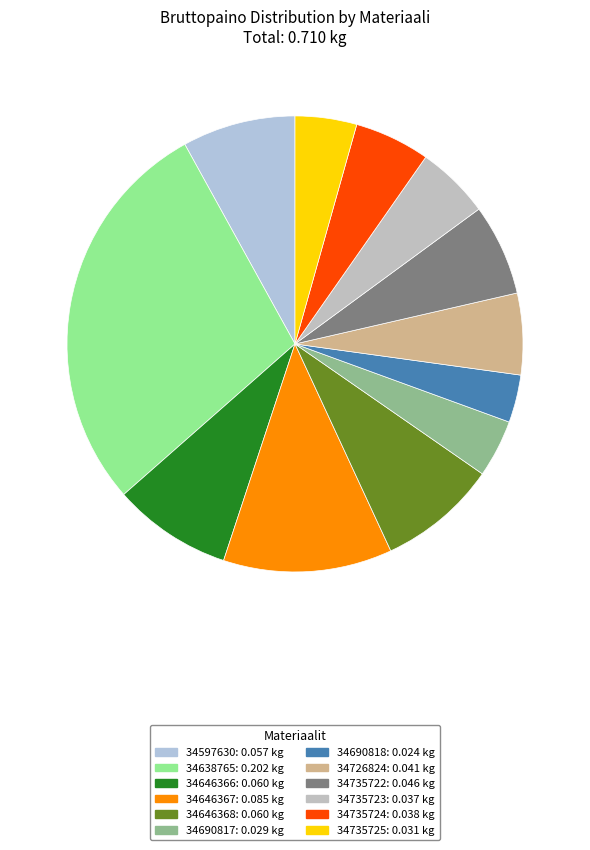

Which slice is the largest?

34638765